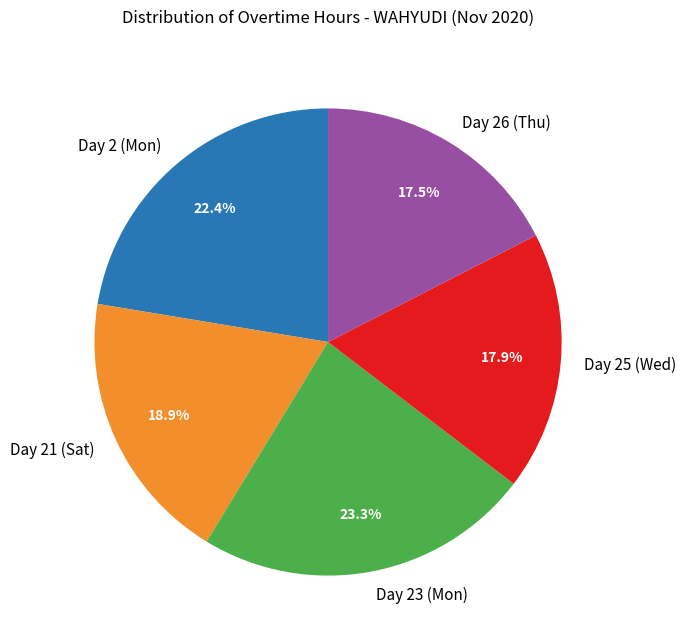

How many segments does this pie chart have?

5